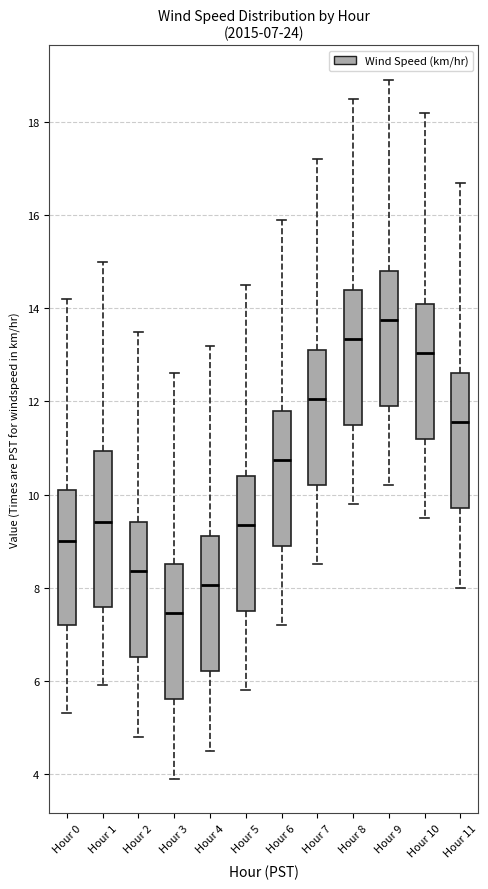

Comparing the boxes themselves (not the whiskers), which one is the tallest?

Hour 1